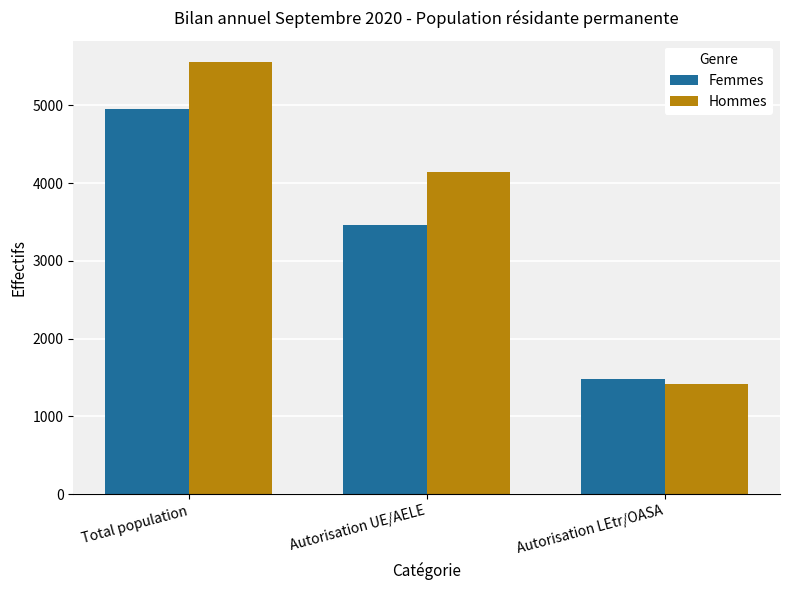

What is the lowest value of the Hommes series?

1410